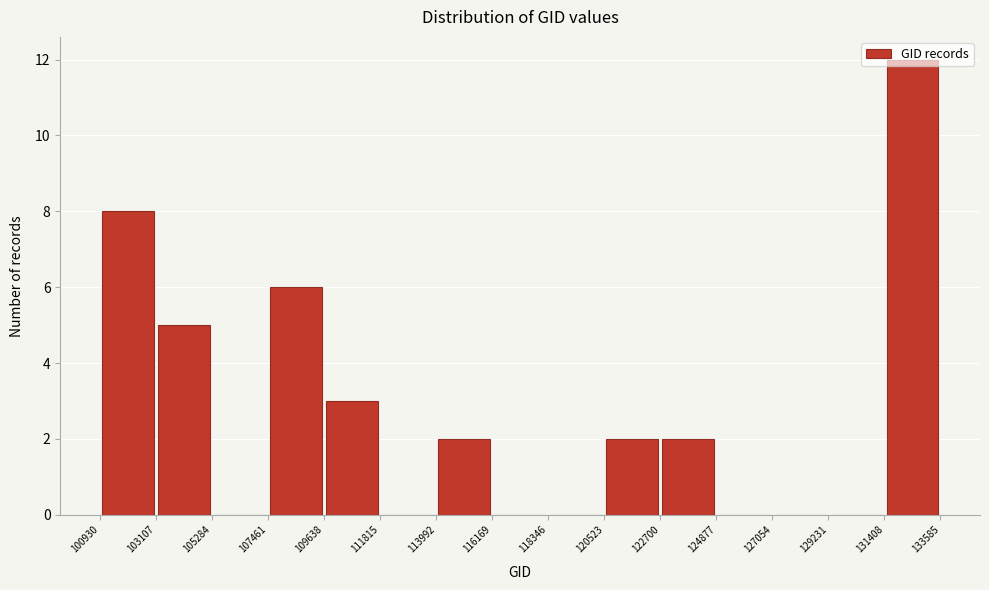

Reading left to right, list every bar in this chart as the range it spans on the x-axis followed by its height. The values are not printed on the chart, so give them approximately, as read against the axis.

100930 to 103107: 8
103107 to 105284: 5
105284 to 107461: 0
107461 to 109638: 6
109638 to 111815: 3
111815 to 113992: 0
113992 to 116169: 2
116169 to 118346: 0
118346 to 120523: 0
120523 to 122700: 2
122700 to 124877: 2
124877 to 127054: 0
127054 to 129231: 0
129231 to 131408: 0
131408 to 133585: 12